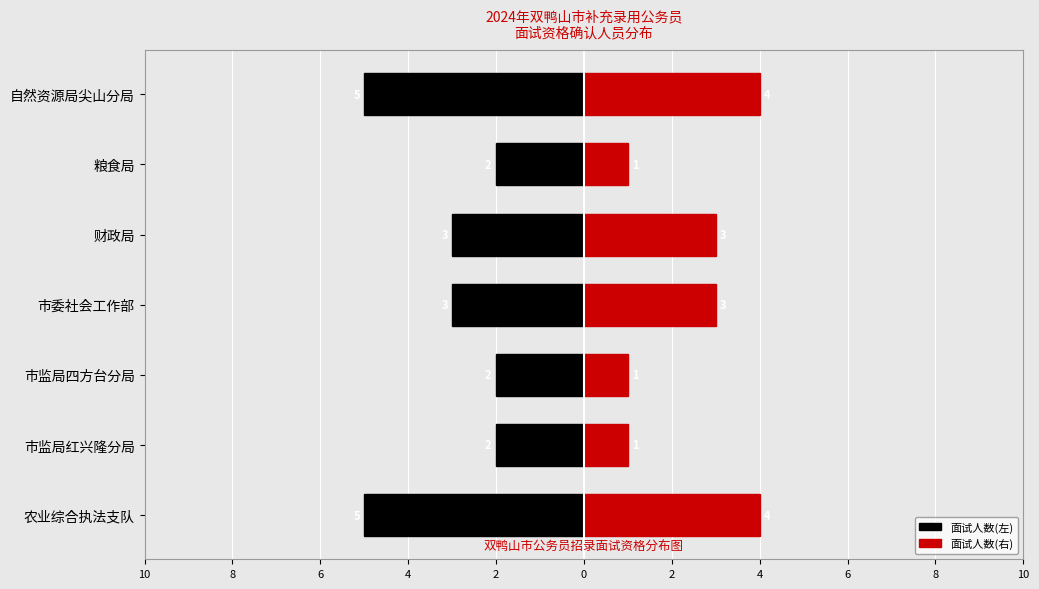

What are all the series names shown in the legend?

面试人数(左), 面试人数(右)